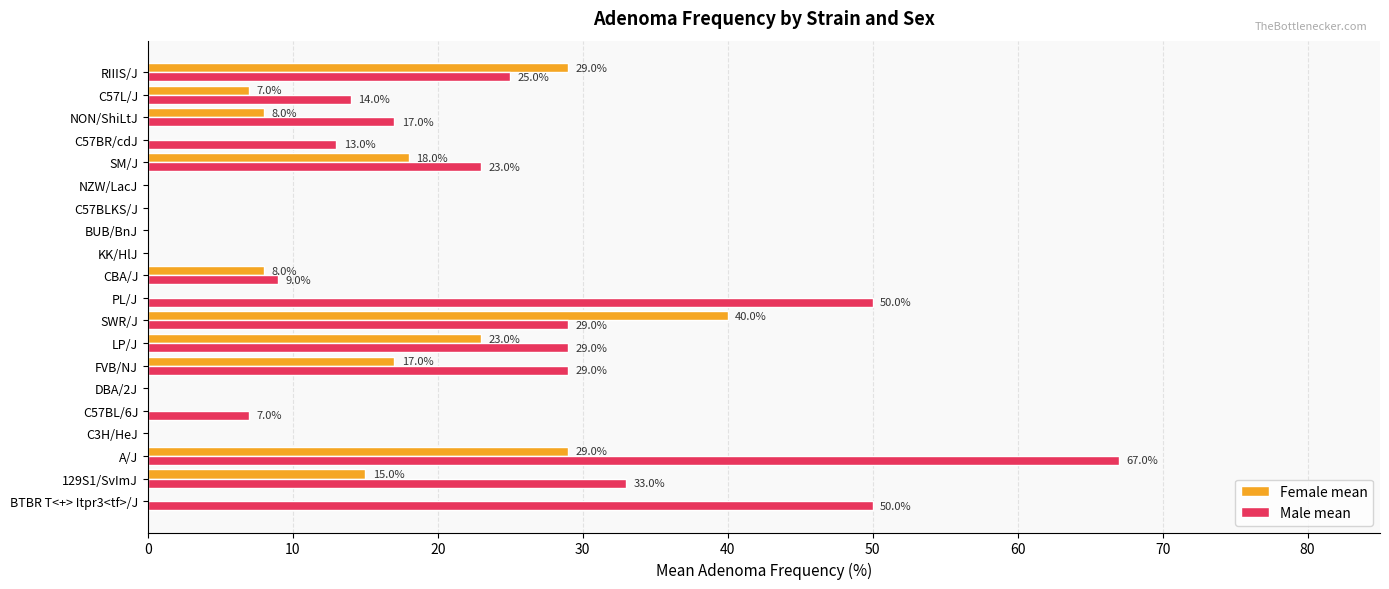

What is the greatest value displayed?

67